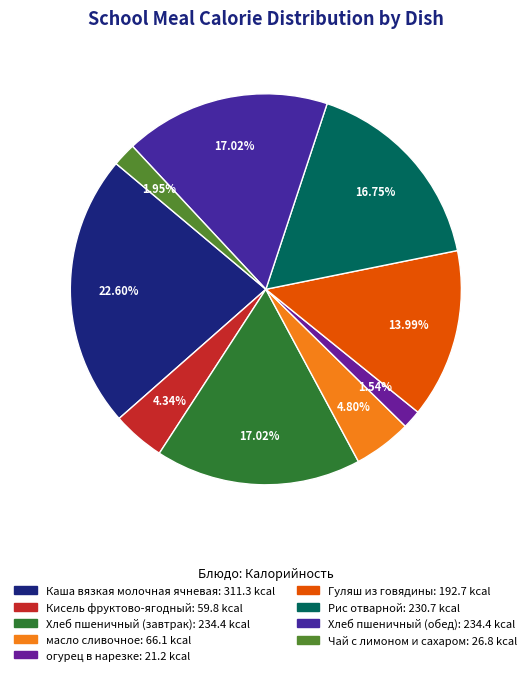

Count the number of slices in the pie.

9